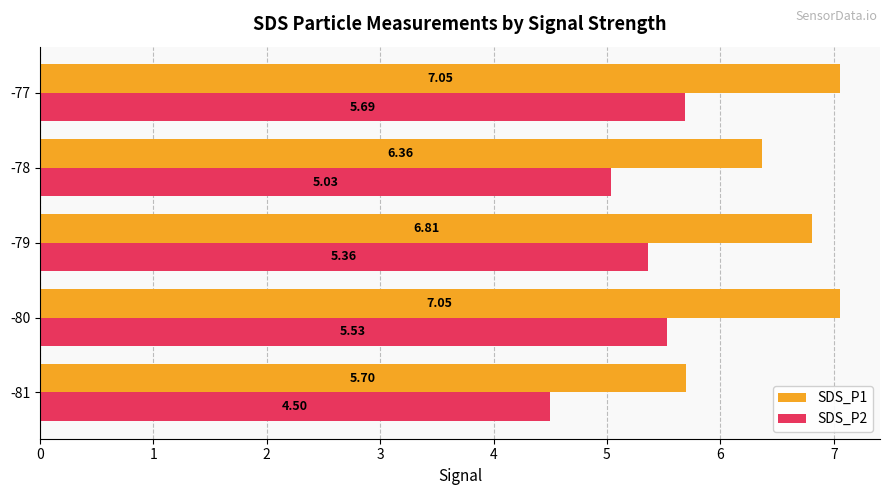

Which label corresponds to the largest value in the chart?

-77